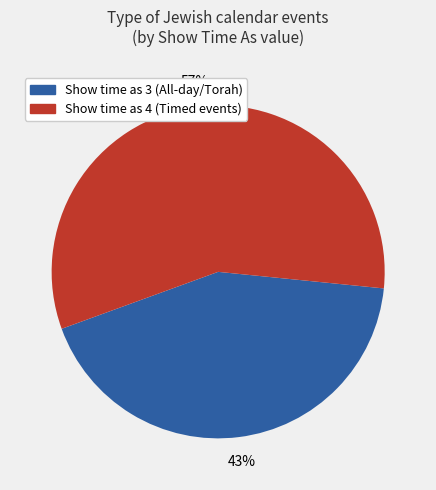

Does any single category account for the majority?

Yes